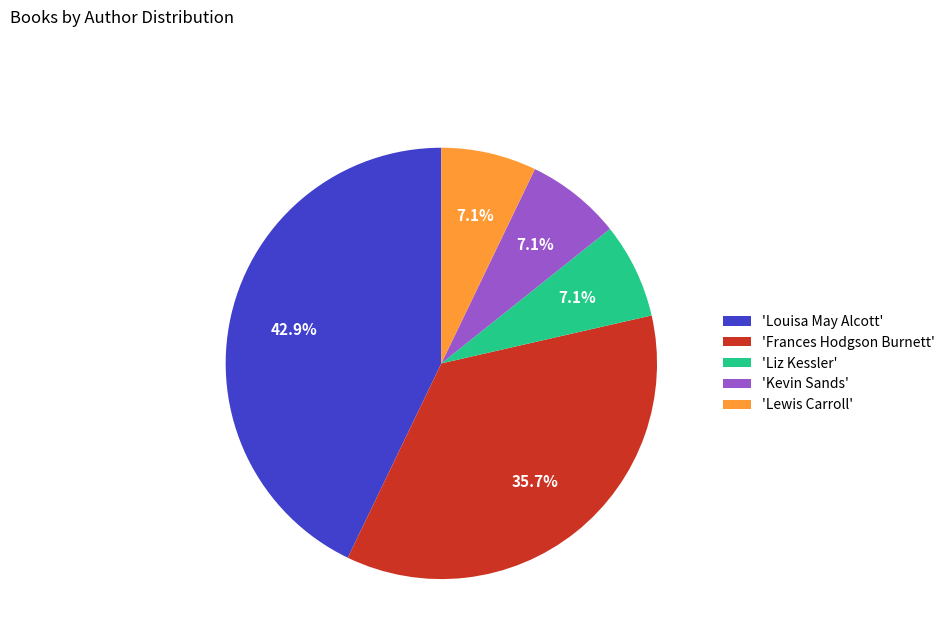

Does any single category account for the majority?

No